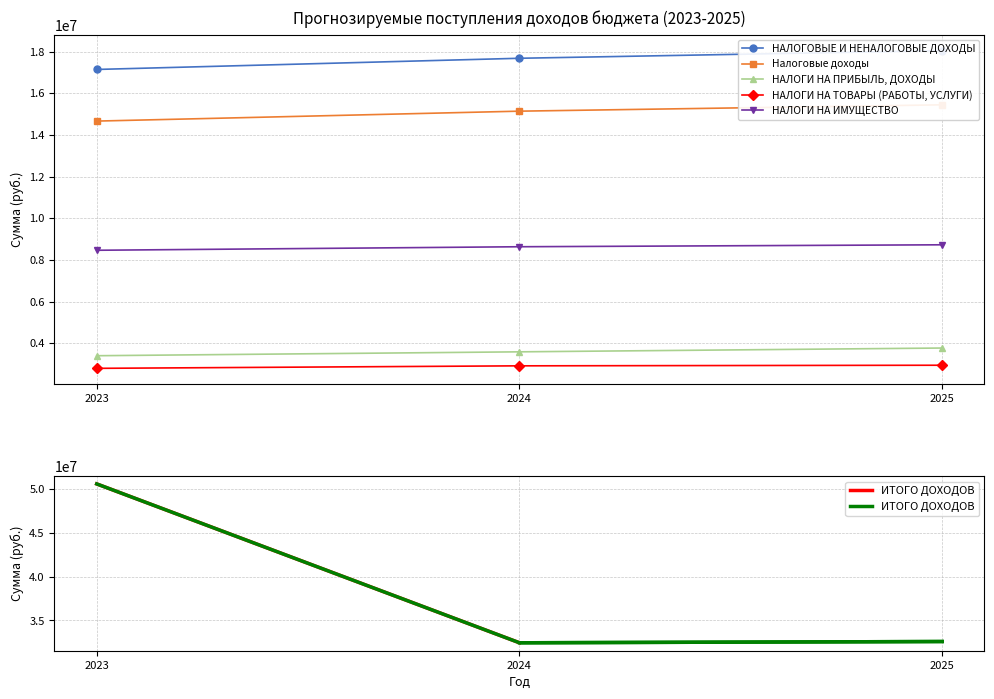

Which has a higher value, 2024 or 2023?

2024